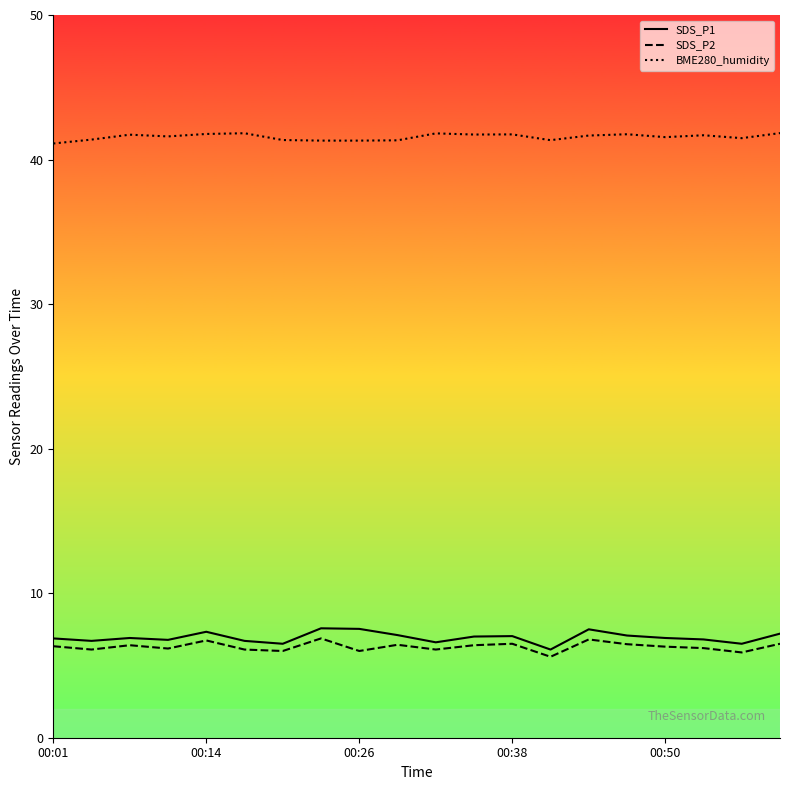

What is the minimum value for SDS_P2?

5.6